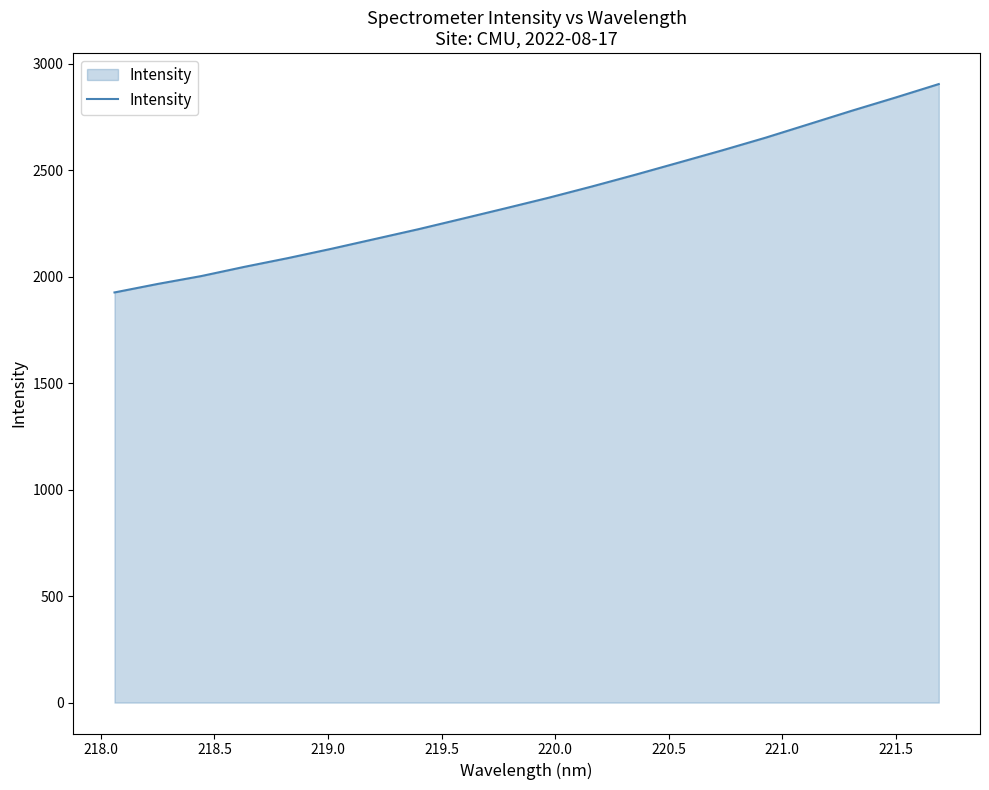

What is the difference between the maximum and minimum values?

978.6